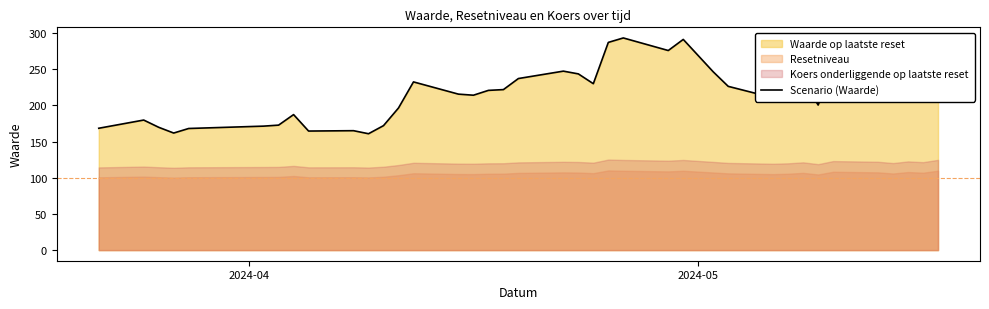

What is the lowest value of the Scenario (Waarde) series?

160.8